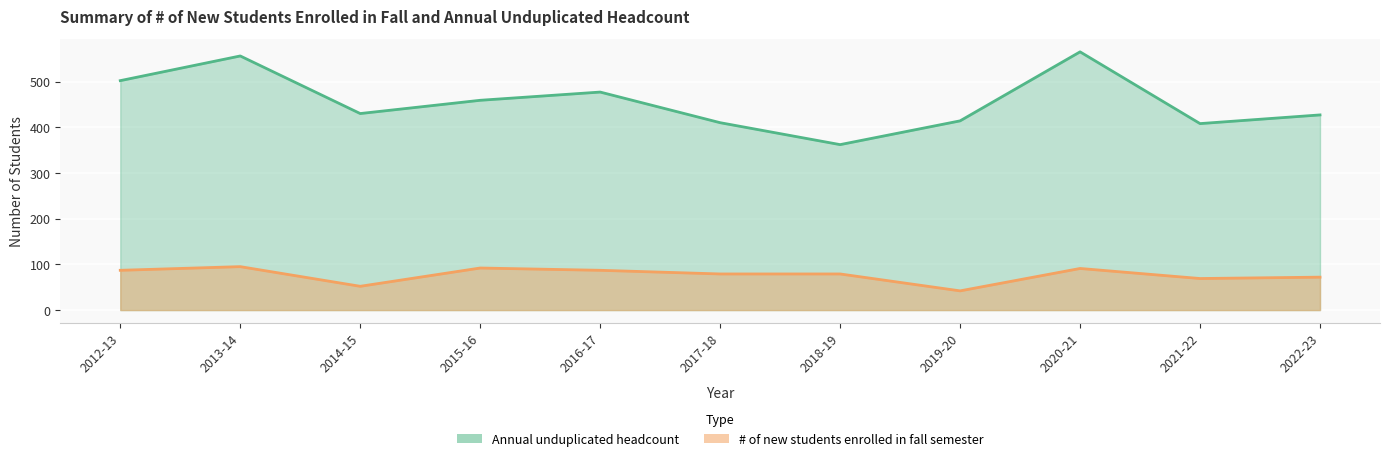

In Annual unduplicated headcount, how many points are higher than both neighbors (excluding endpoints)?

3